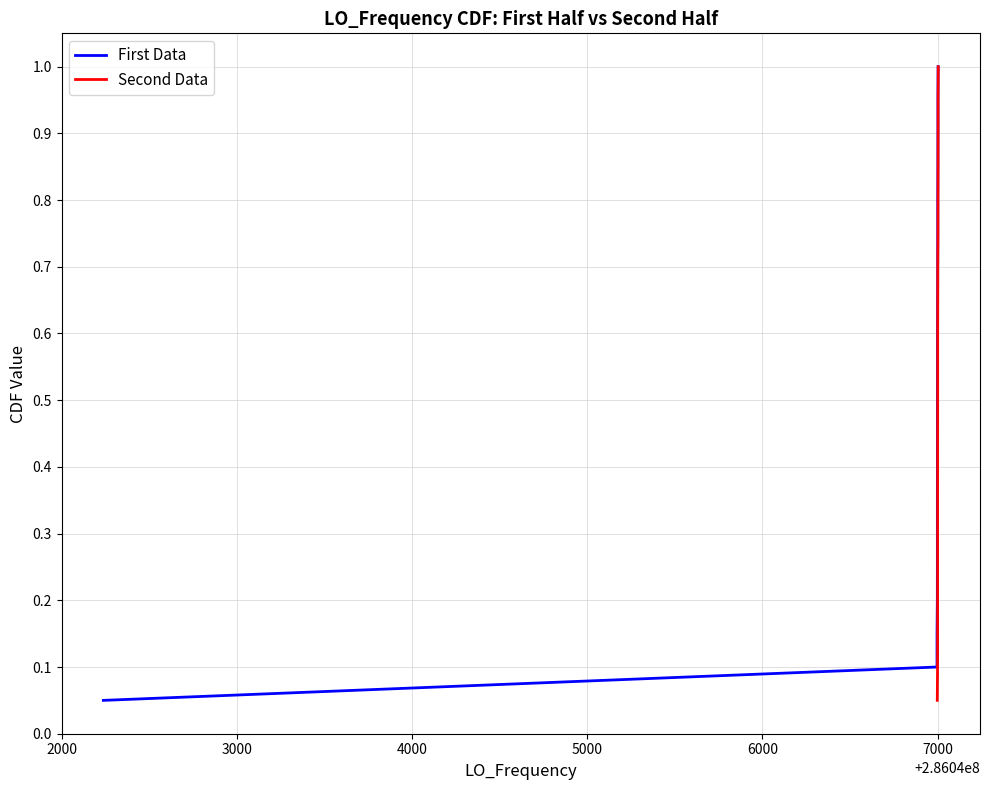

What is the sum of all First Data values?

10.5